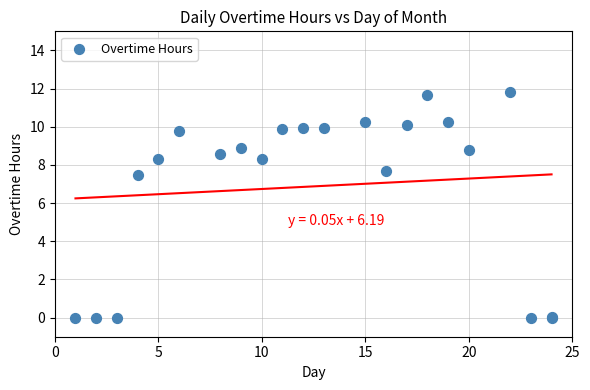

What Y value in the scatter plot is closest to 5?

7.5